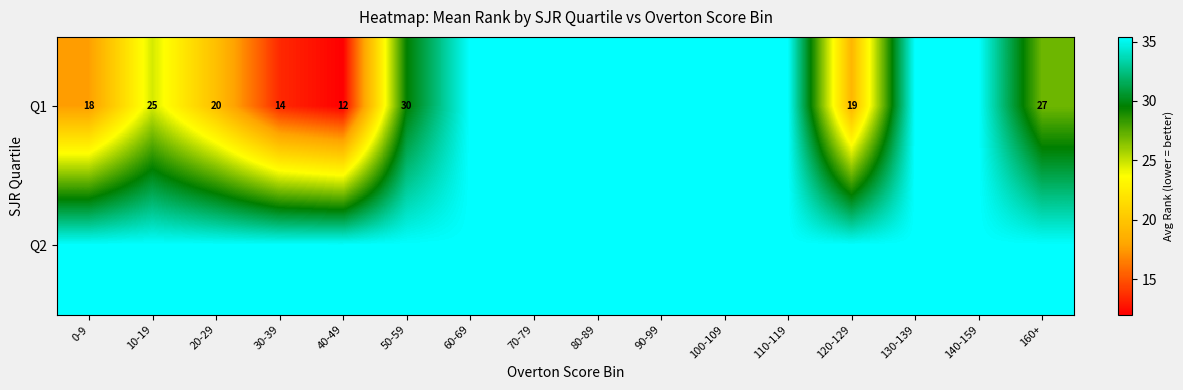

At which category is the sum across all series the highest?

60-69